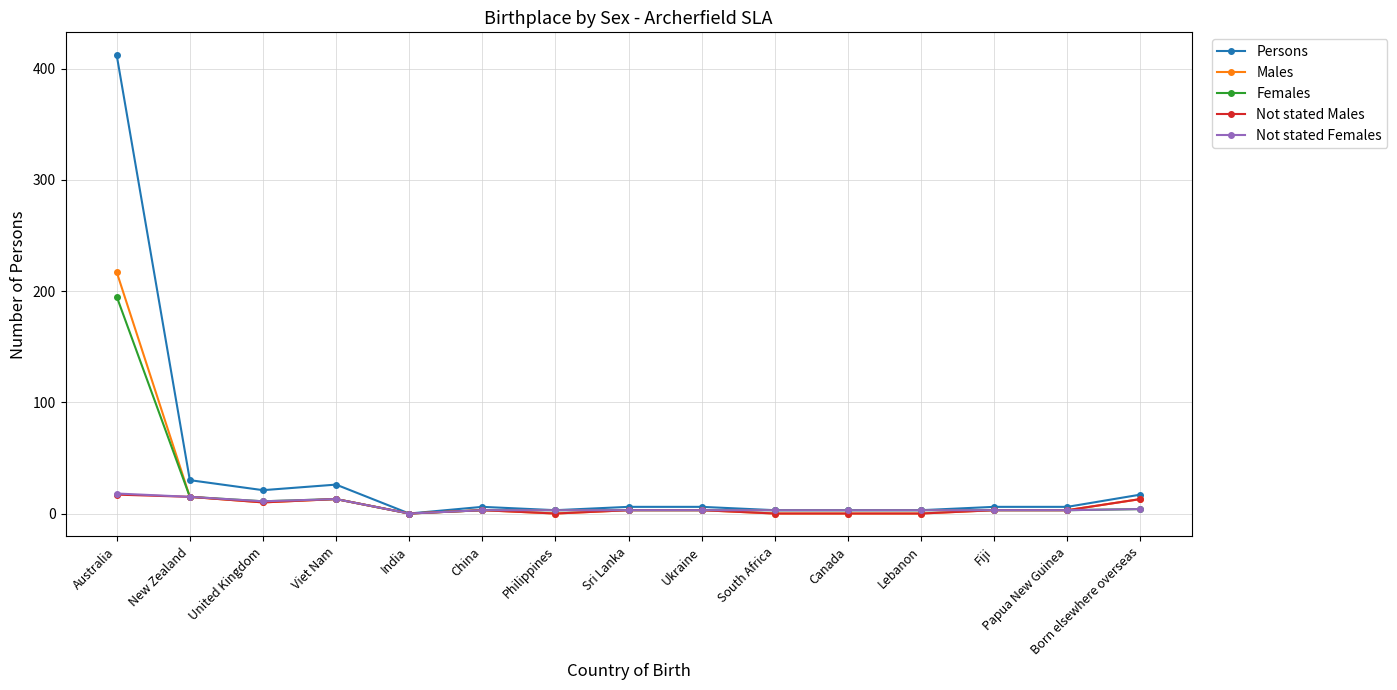

Which series has the widest spread of values?

Persons